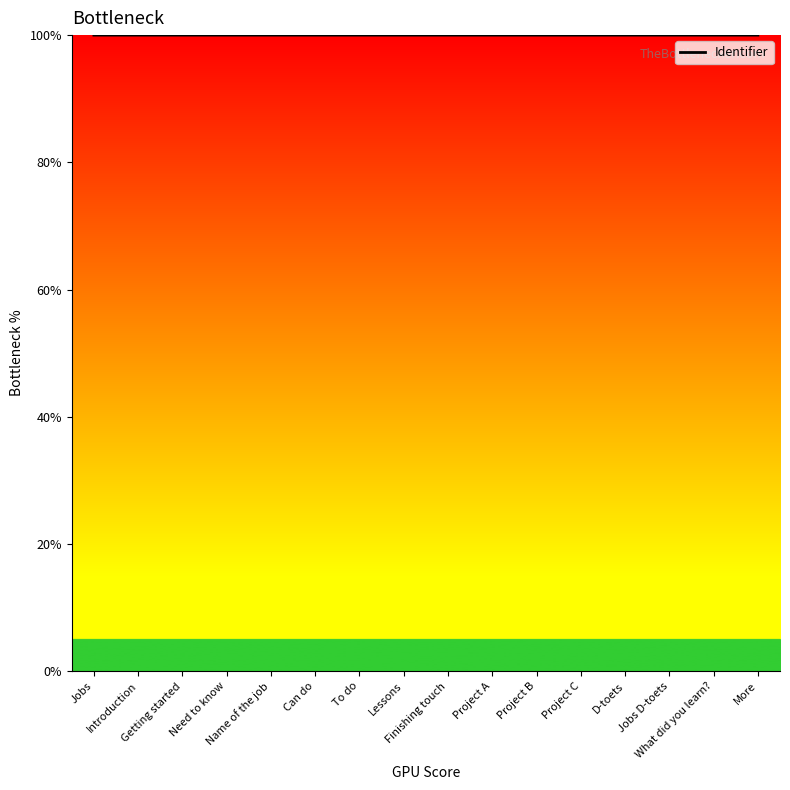

What is the smallest value displayed?

100.0